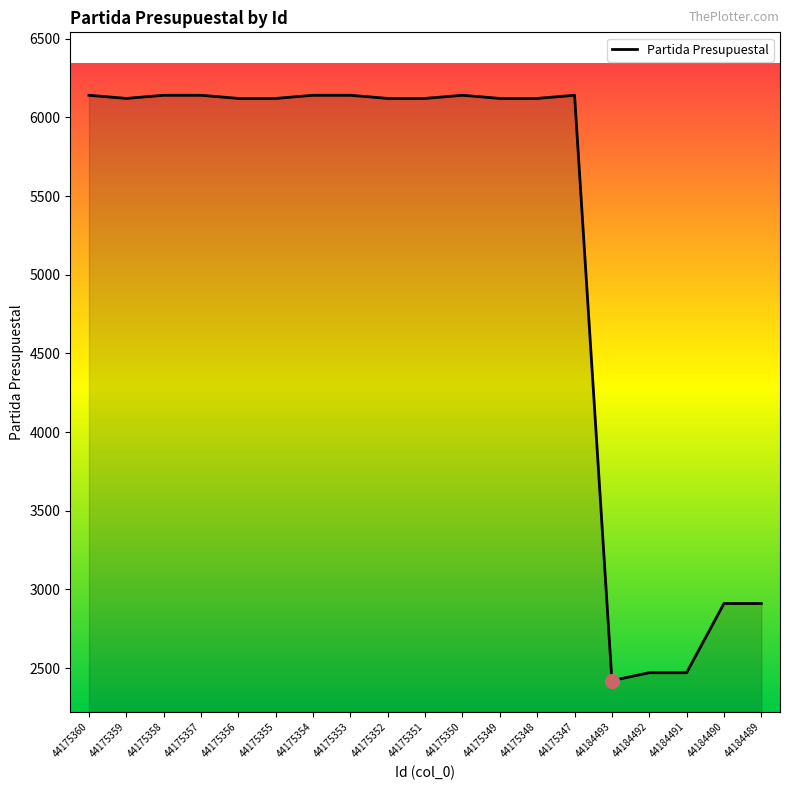

What is the maximum value shown in the chart?

6141